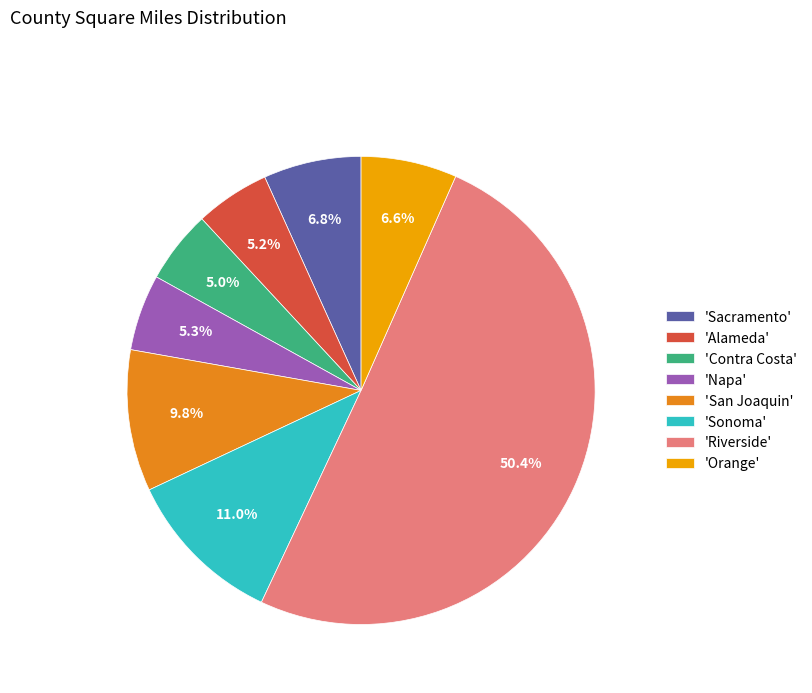

Combined, do 'Contra Costa' and 'San Joaquin' account for over 50%?

No